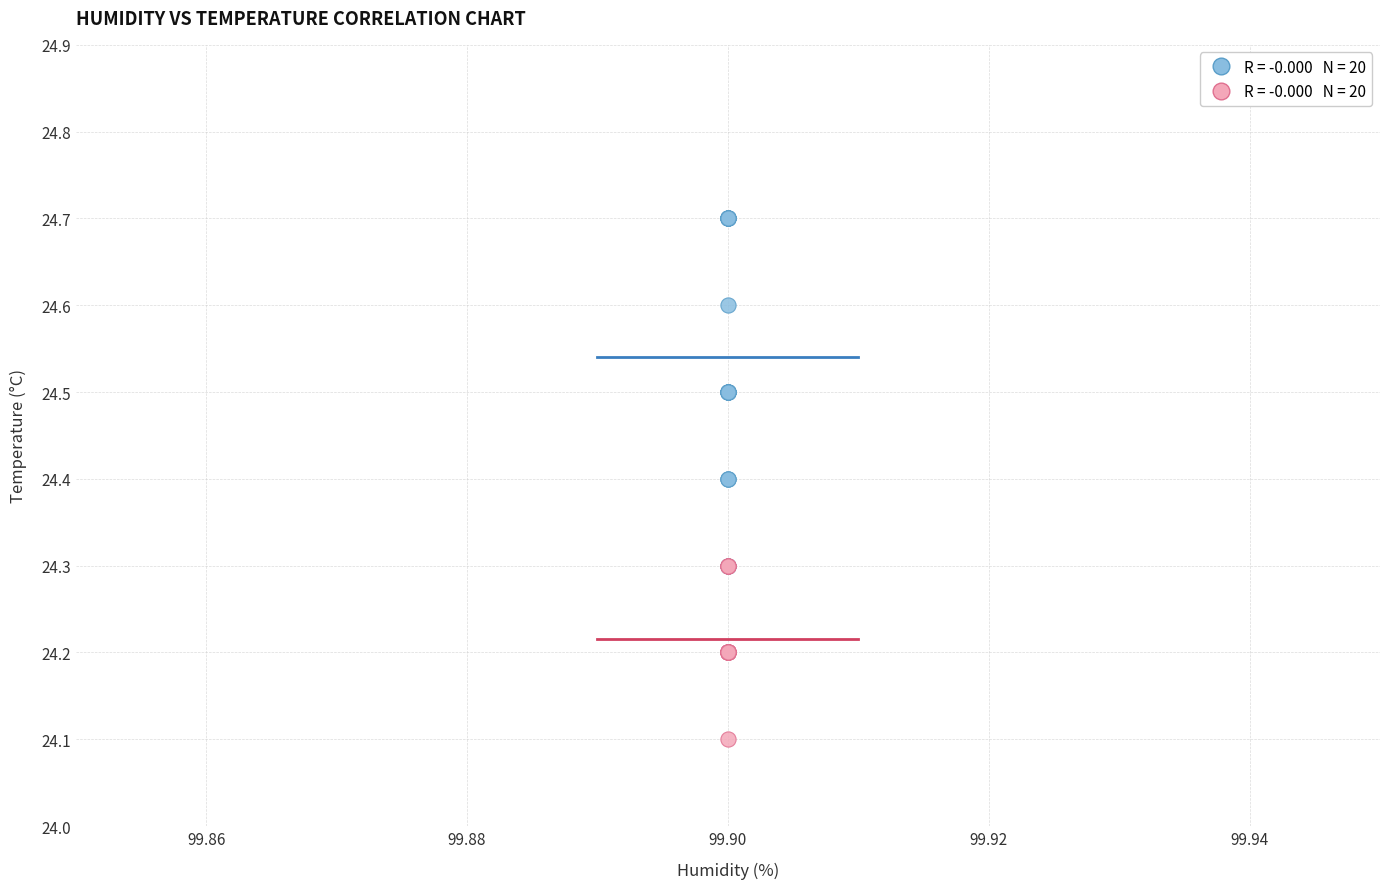

Across all series, what Y value is closest to 24?

24.1